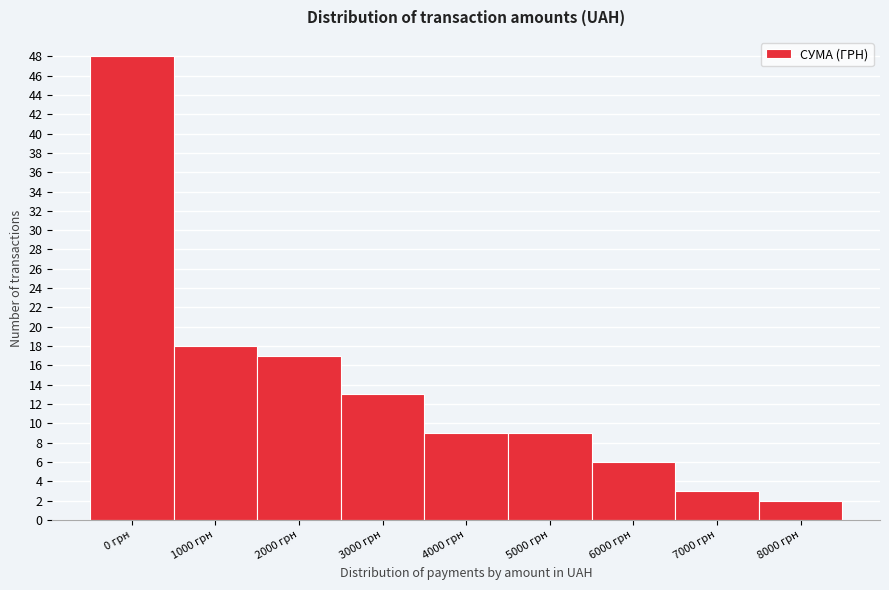

Reading right to left, what are all the values shown in this chart?

8000 грн=2	7000 грн=3	6000 грн=6	5000 грн=9	4000 грн=9	3000 грн=13	2000 грн=17	1000 грн=18	0 грн=48